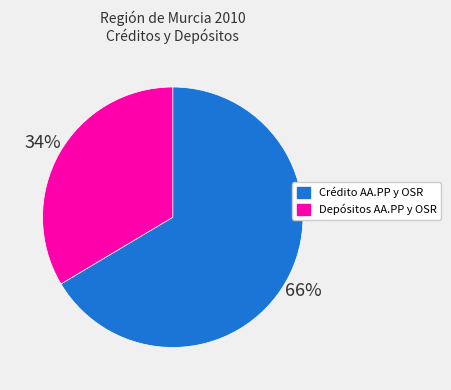

Does Crédito AA.PP y OSR account for over 50% of the chart?

Yes